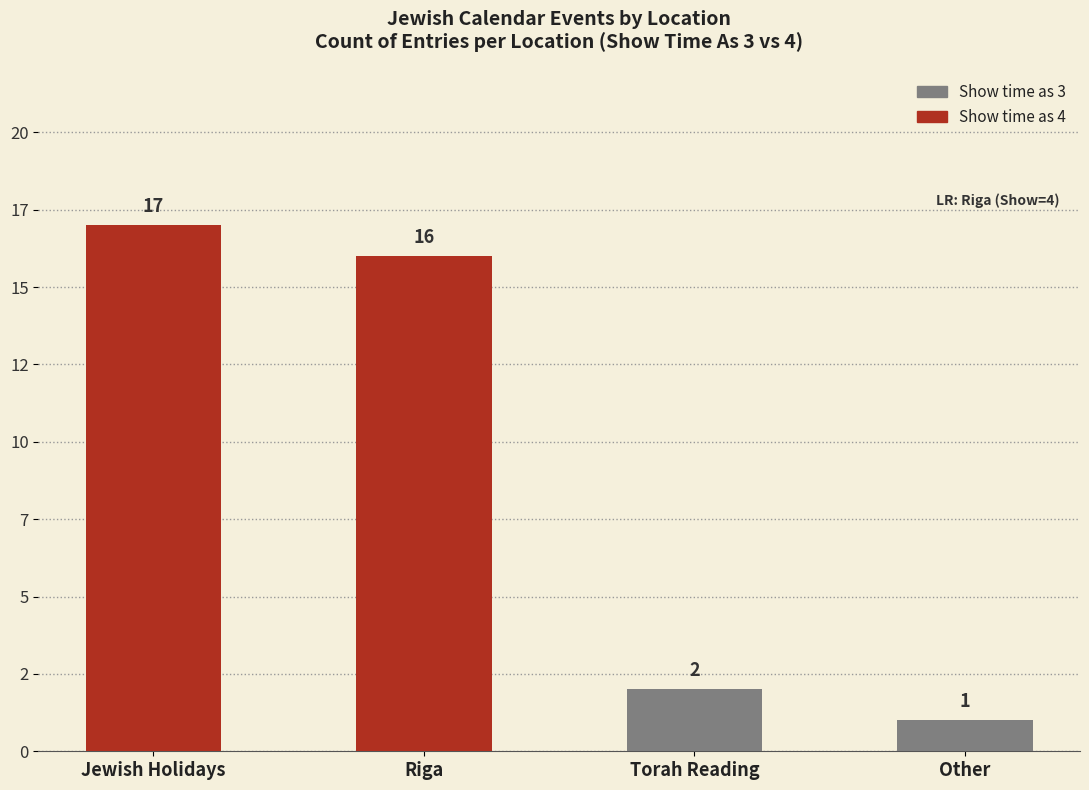

Which series has the widest spread of values?

Show time as 3